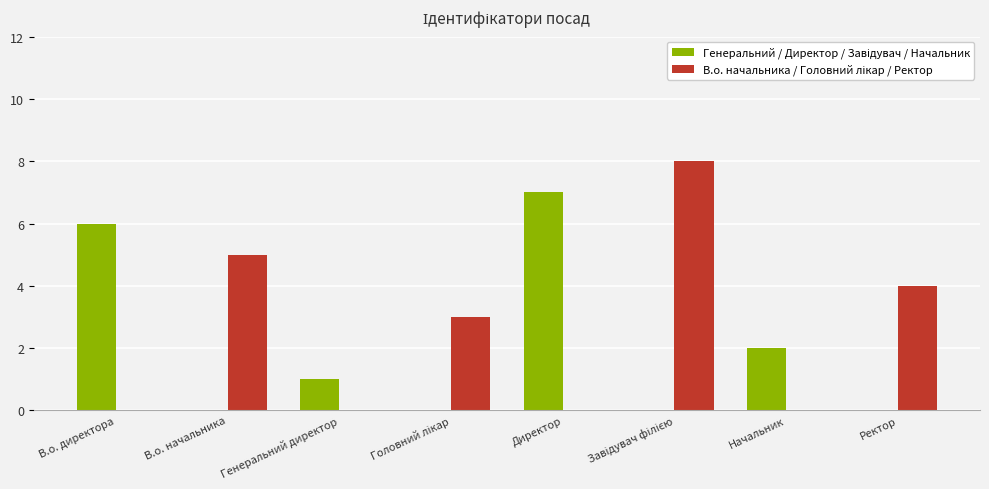

What is the maximum value shown in the chart?

8